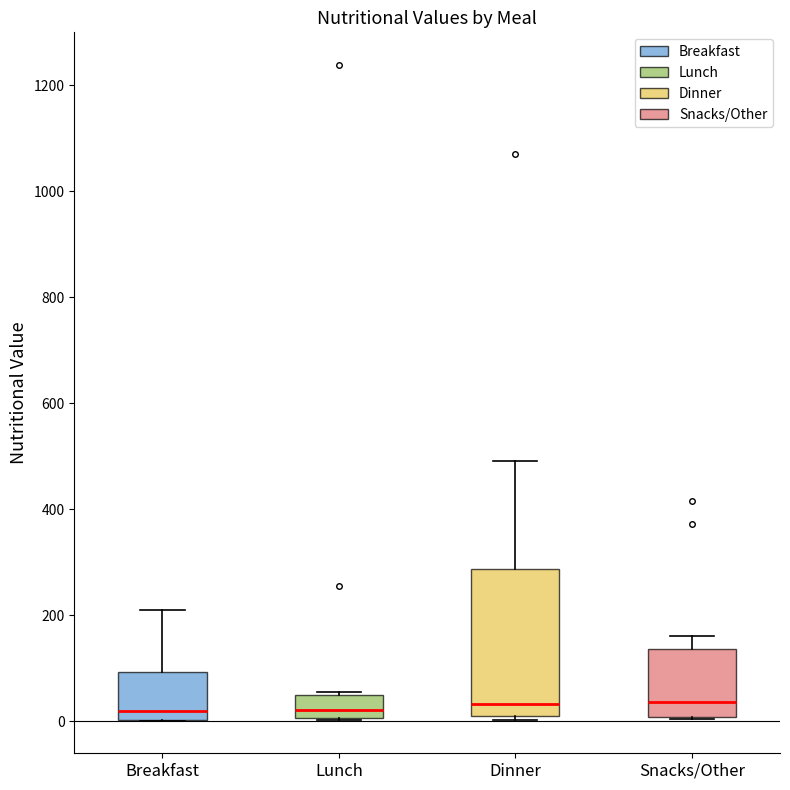

Reading left to right, transcribe this box plot: for each box, give where its median line is, the range the box spans, and where its two whiskers end, as read against the y-axis. The values are not printed on the chart, so give them approximately, as read against the axis.

Breakfast: median 20, box 0 to 100, whiskers 0 to 220
Lunch: median 20, box 0 to 40, whiskers 0 to 60
Dinner: median 40, box 0 to 280, whiskers 0 (just below the box's lower edge) to 500
Snacks/Other: median 40, box 0 to 140, whiskers 0 to 160